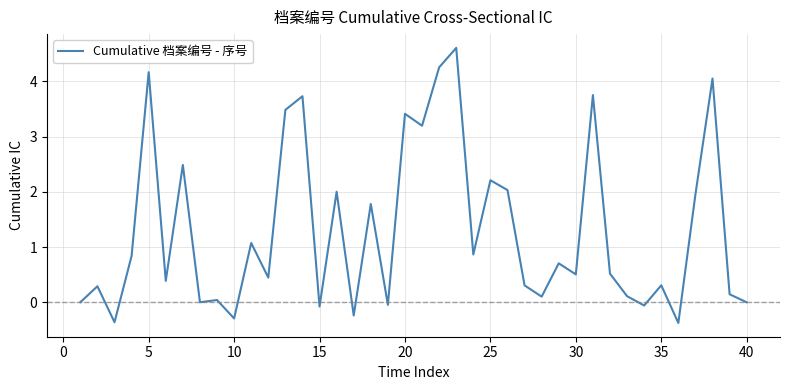

How many lines are shown in the chart?

1